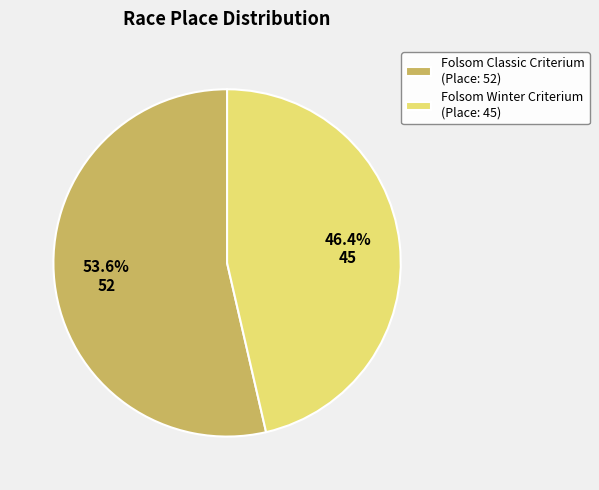

To the nearest percent, what is the combined percentage of Folsom Winter Criterium and Folsom Classic Criterium?

100%